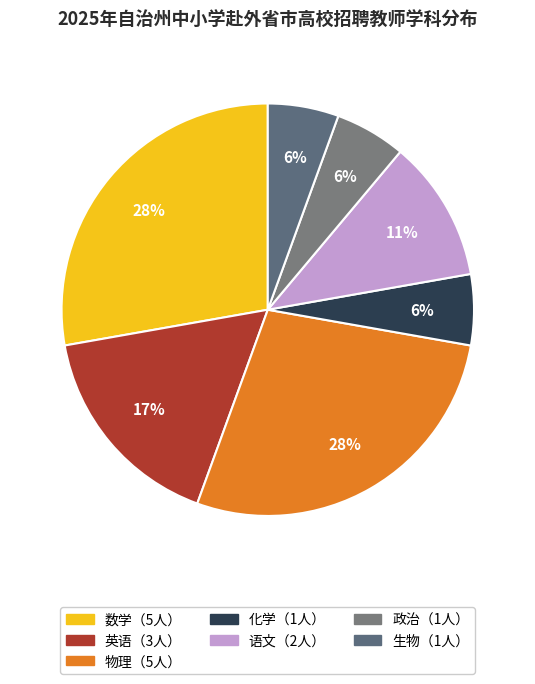

Is there any slice that represents more than half of the pie?

No